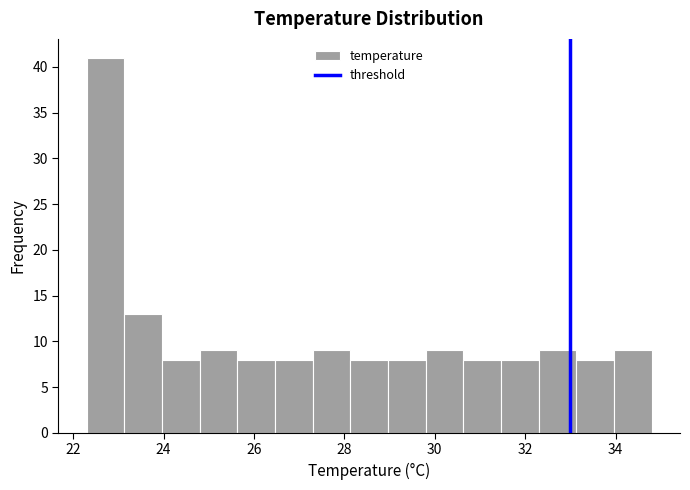

Over which range of the x-axis is the bar tallest?

22.4 to 23.2